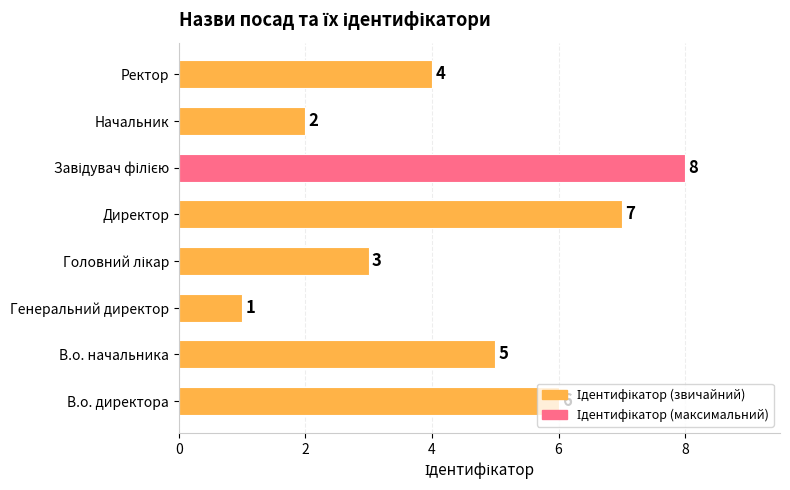

Which has a higher value, В.о. директора or В.о. начальника?

В.о. директора